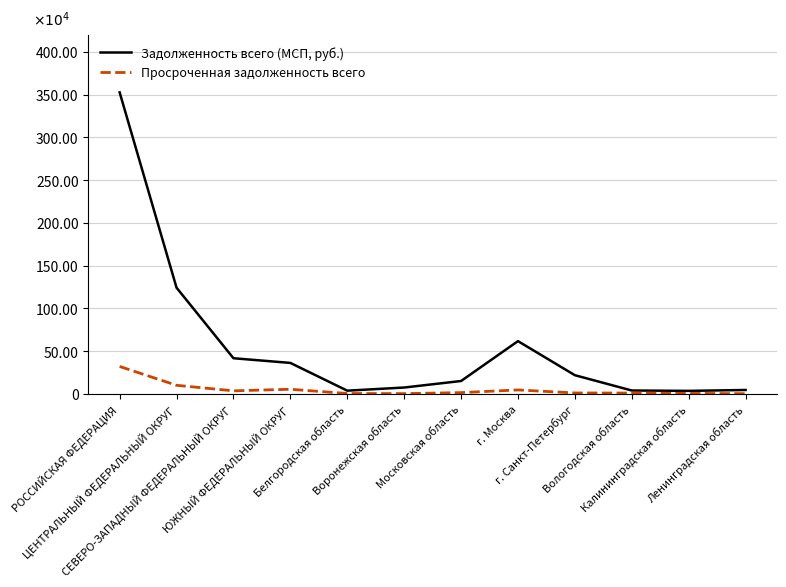

True or false: Задолженность всего (МСП, руб.) has a value of 57435 at Калининградская область.

False